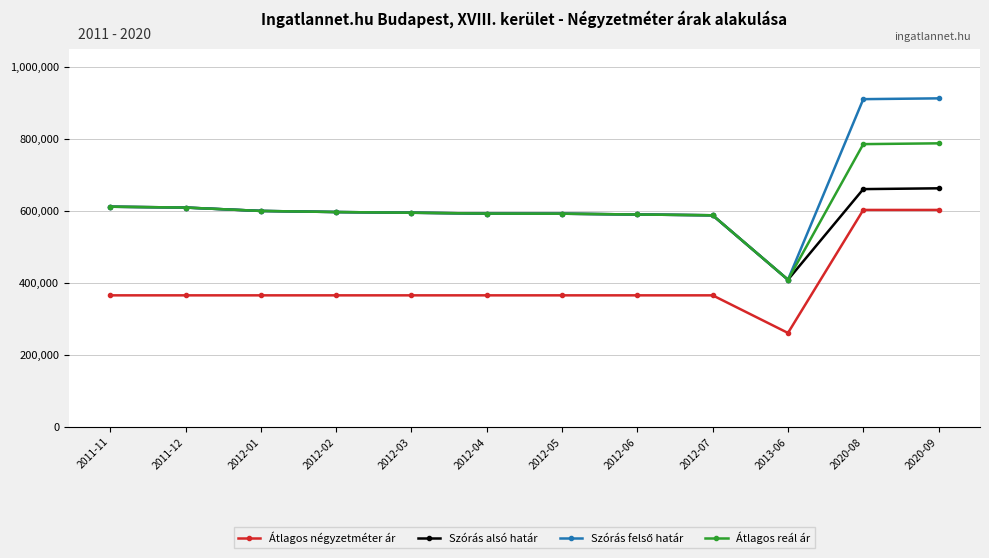

Which label corresponds to the smallest value in the chart?

2013-06